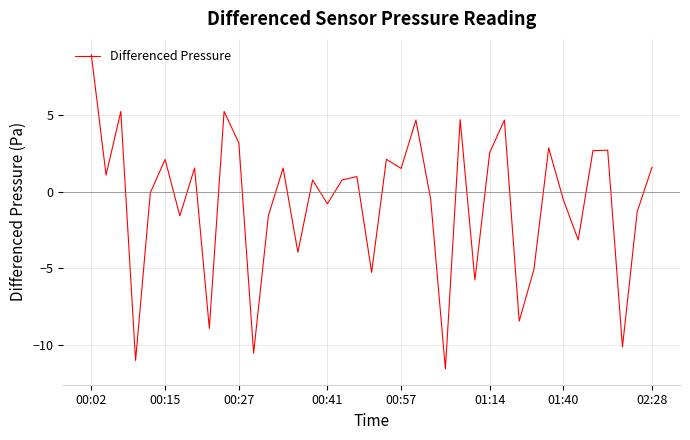

What is the difference between the maximum and minimum values?

20.5